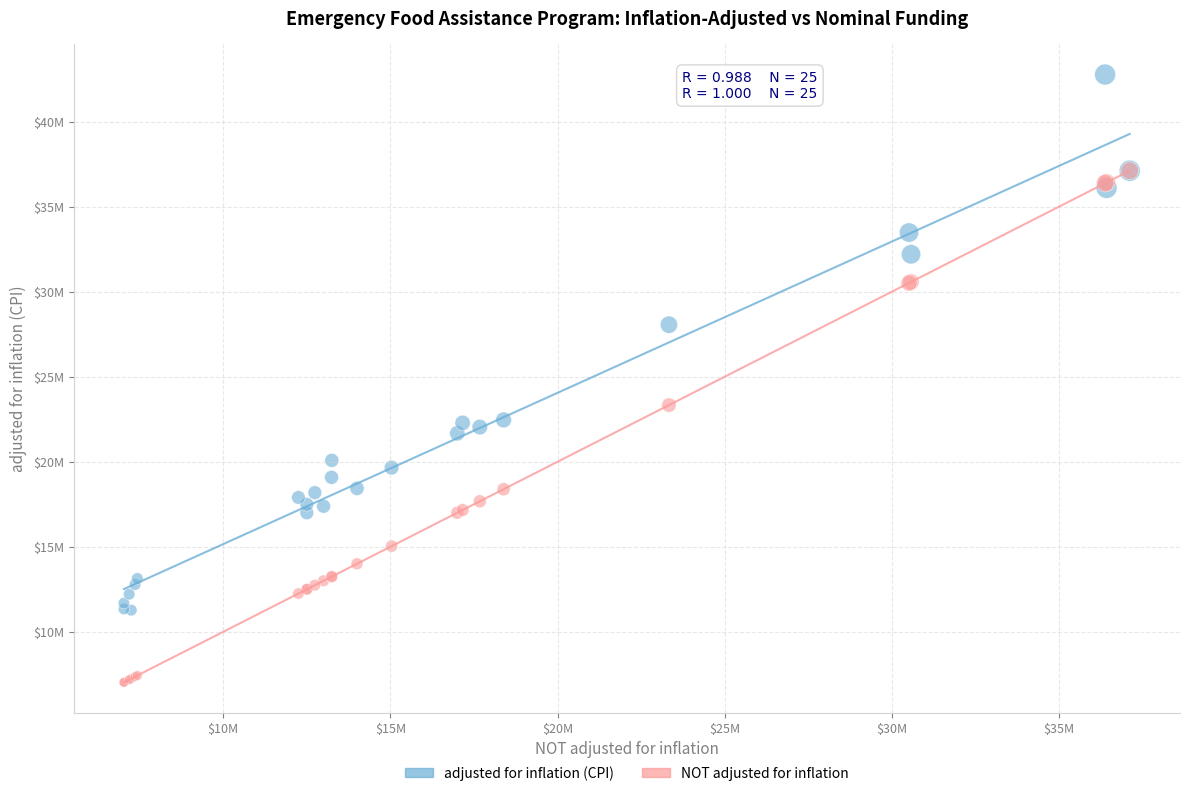

Which series reaches the maximum Y coordinate?

adjusted for inflation (CPI)